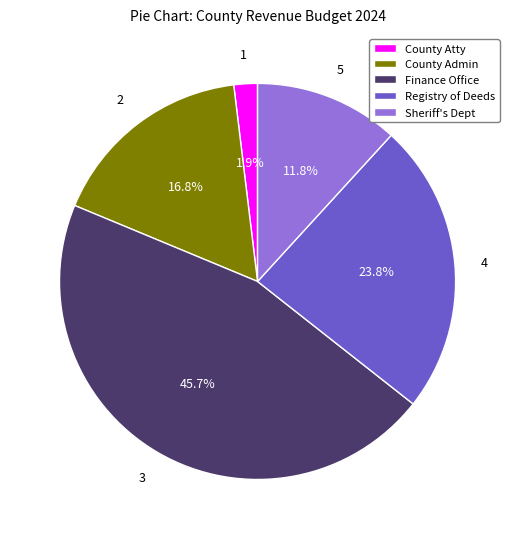

Rank the categories by value from highest to lowest.

Finance Office, Registry of Deeds, County Admin, Sheriff's Dept, County Atty